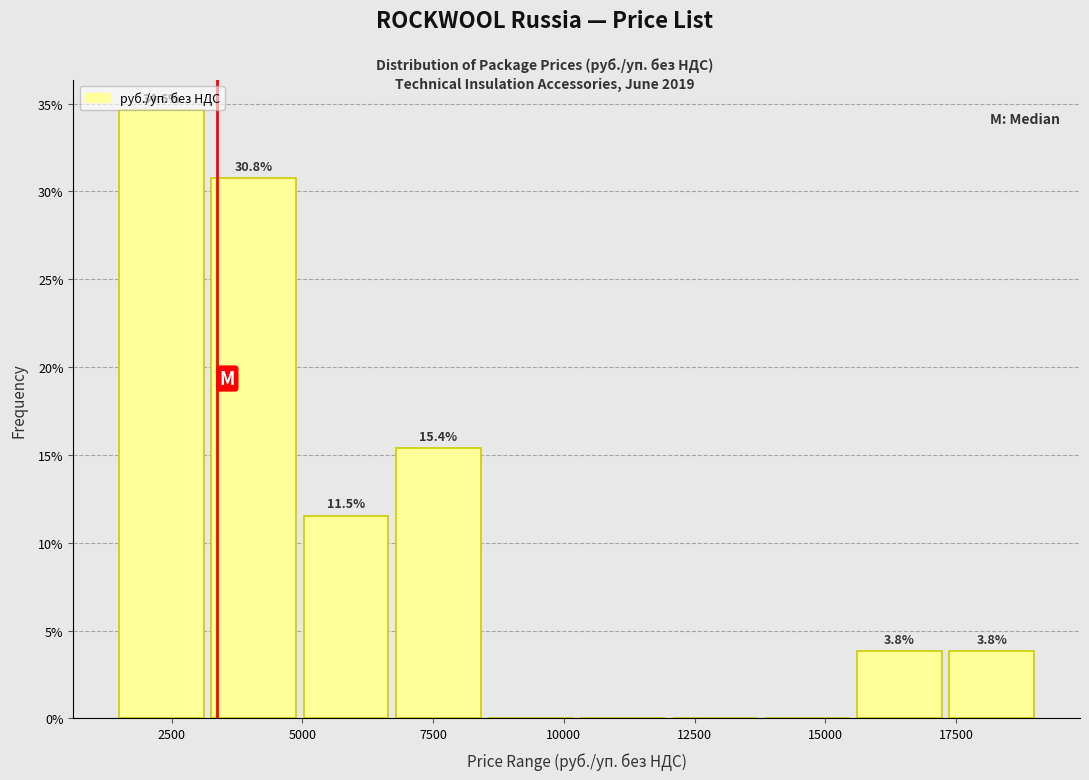

Around what value on the x-axis is the tallest bar? Give the approximate position of its centre, as read against the axis.

2500